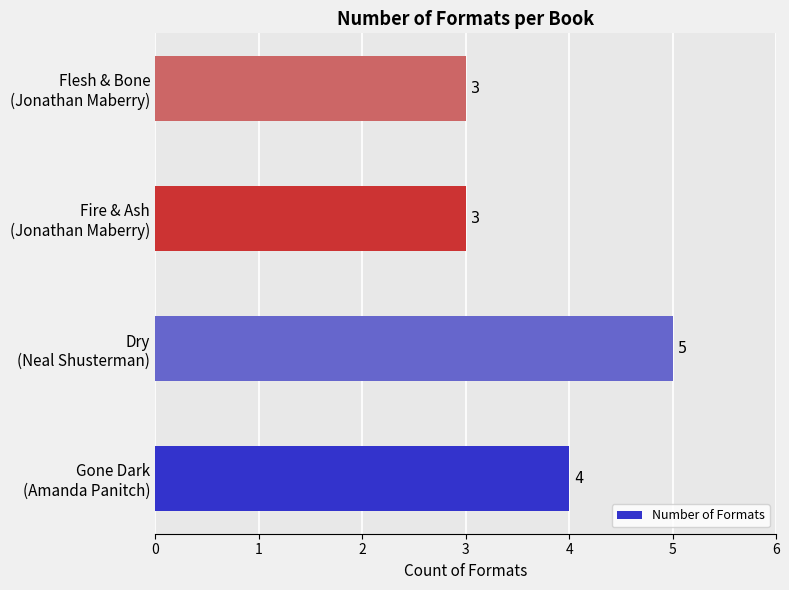

What is the smallest value displayed?

3